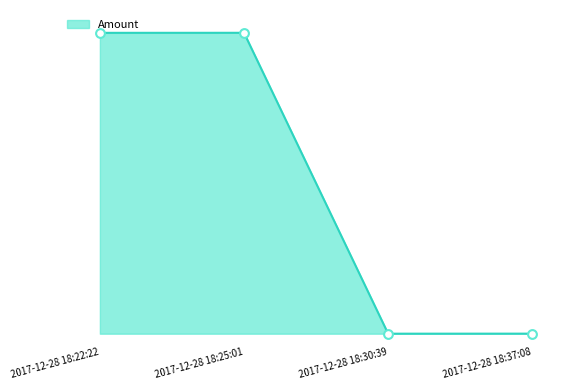

Which has a higher value, 2017-12-28 18:37:08 or 2017-12-28 18:22:22?

2017-12-28 18:22:22